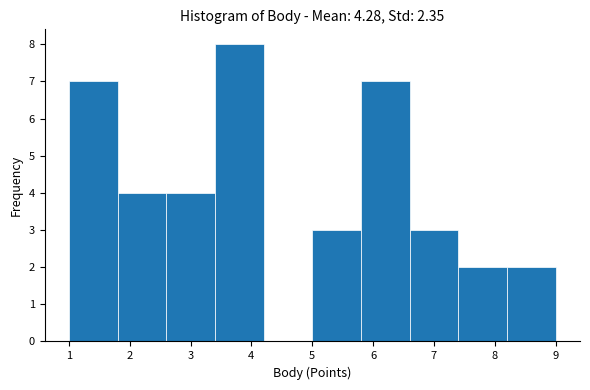

Reading left to right, transcribe this chart: for each bar, give the range it covers on the x-axis and its height. The values are not printed on the chart, so give them approximately, as read against the axis.

1.0 to 1.8: 7
1.8 to 2.6: 4
2.6 to 3.4: 4
3.4 to 4.2: 8
4.2 to 5.0: 0
5.0 to 5.8: 3
5.8 to 6.6: 7
6.6 to 7.4: 3
7.4 to 8.2: 2
8.2 to 9.0: 2